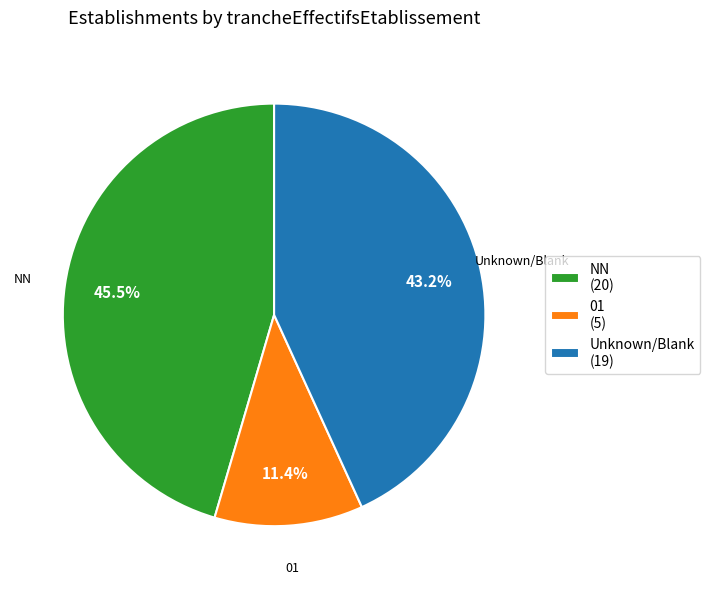

What is the total percentage of Unknown/Blank (19) and NN (20)?

88.6%